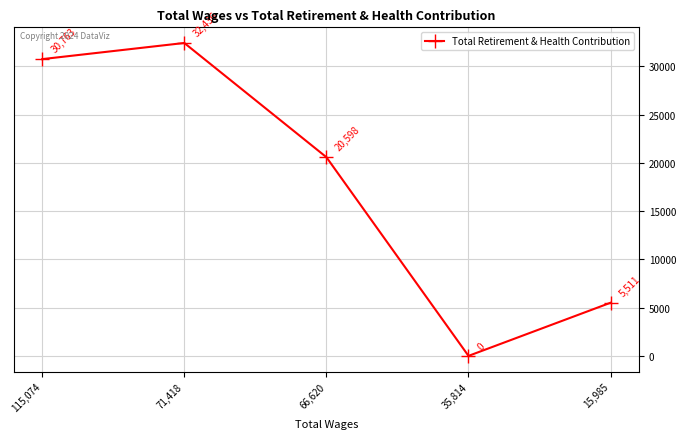

Is it true that the value at 66,620 is 20598?

True